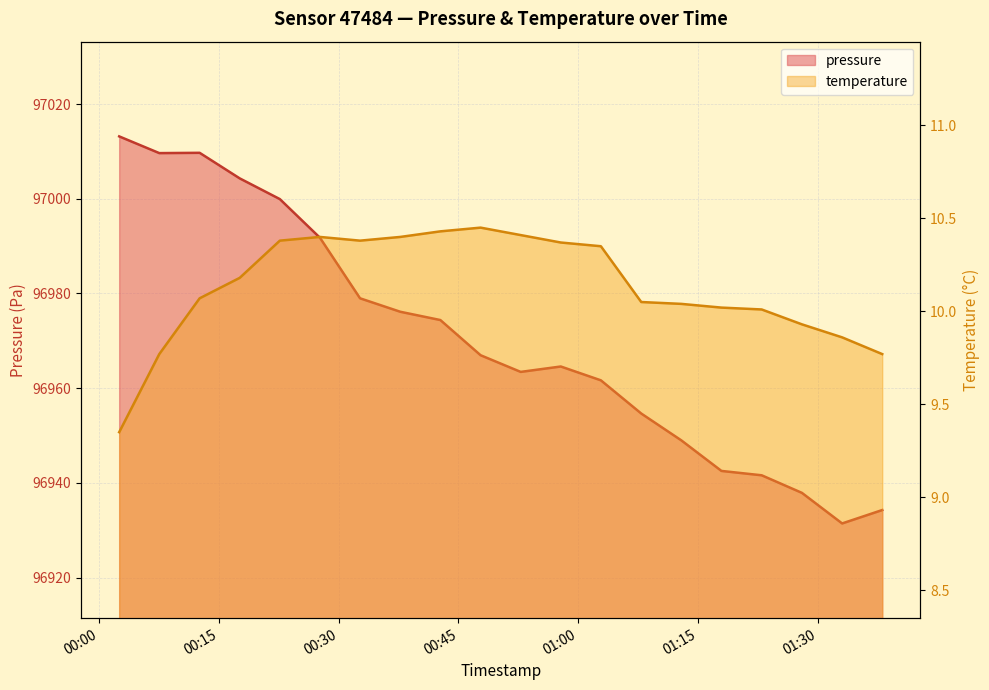

Which series has the largest total across all categories?

pressure